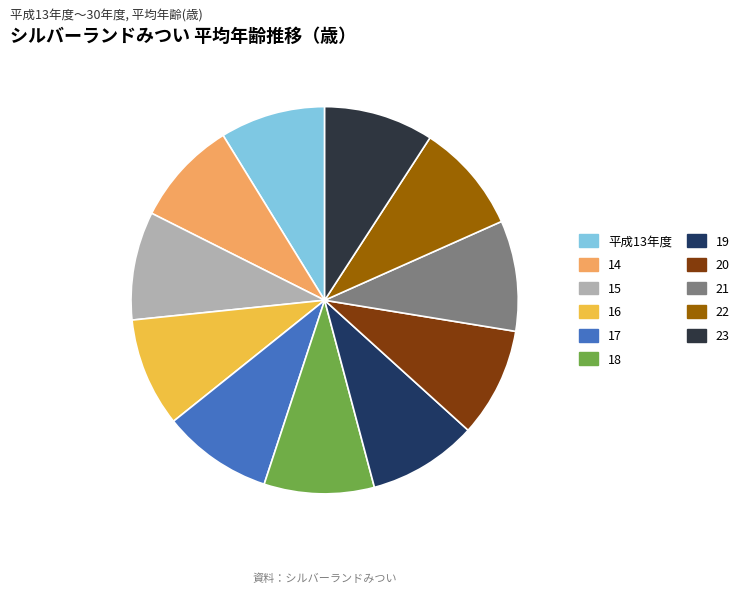

Which slice is the smallest?

平成13年度